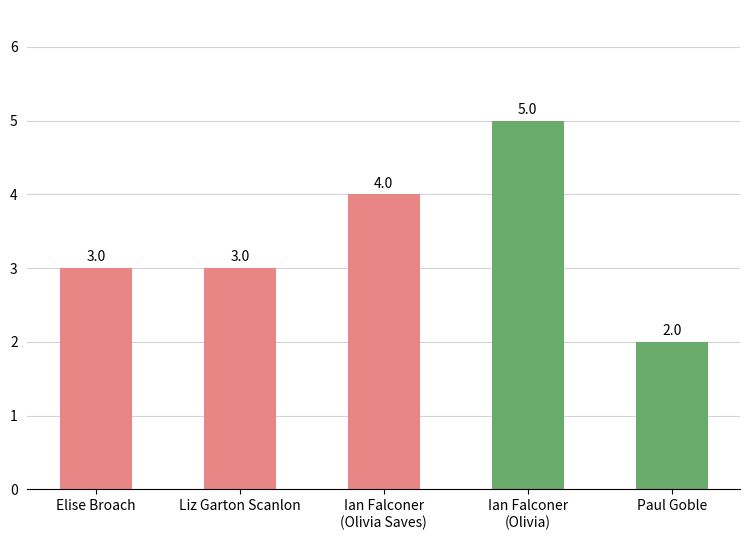

What is the change in value from Liz Garton Scanlon to Paul Goble?

-1